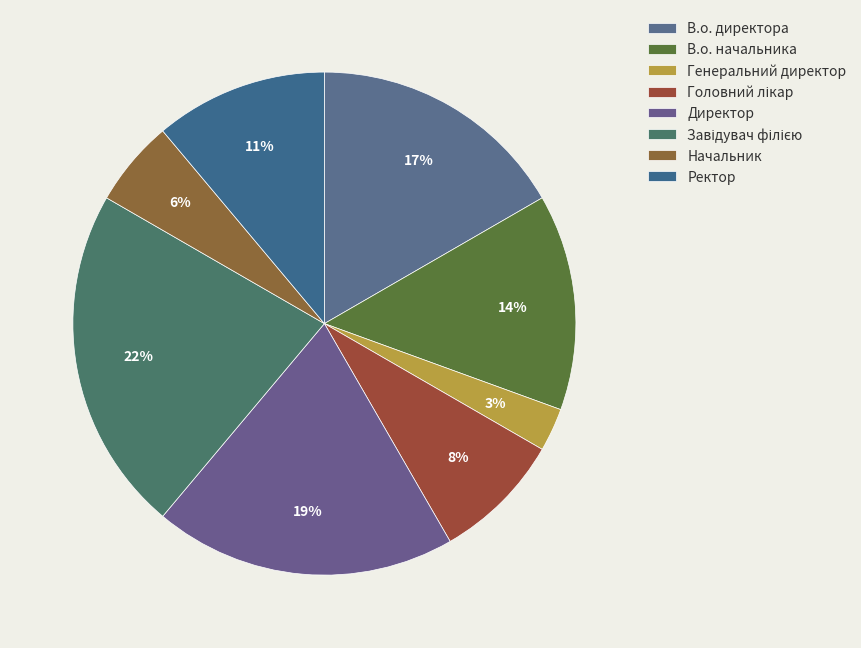

What is the ratio of the value at Генеральний директор to the value at Ректор?

0.2